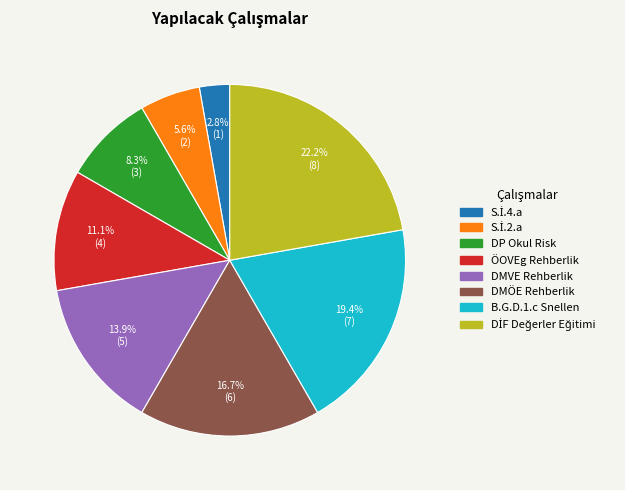

Does any single category account for the majority?

No